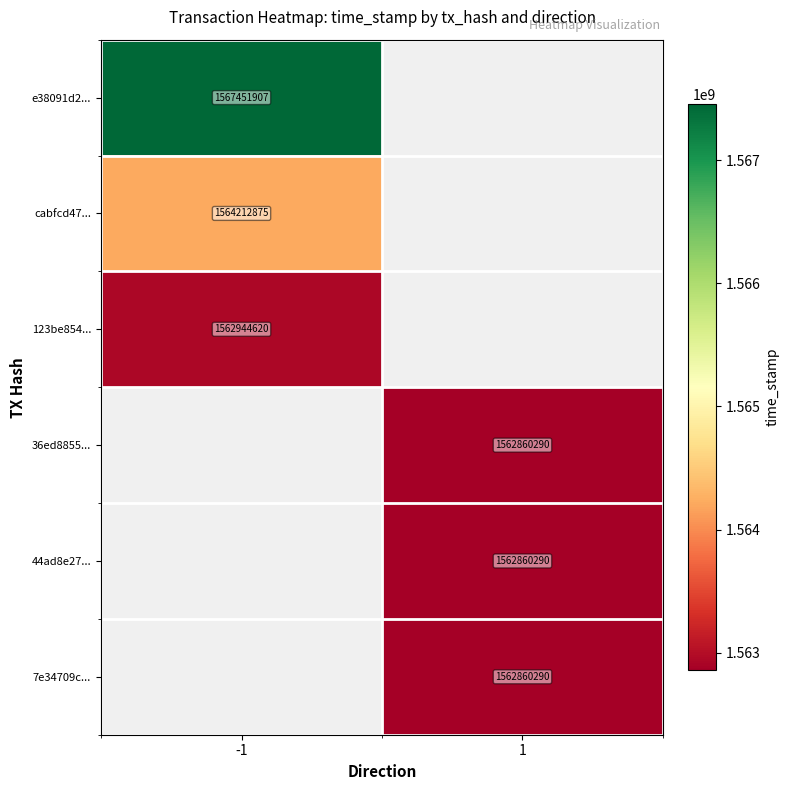

What is the maximum value shown in the chart?

1567451907.0